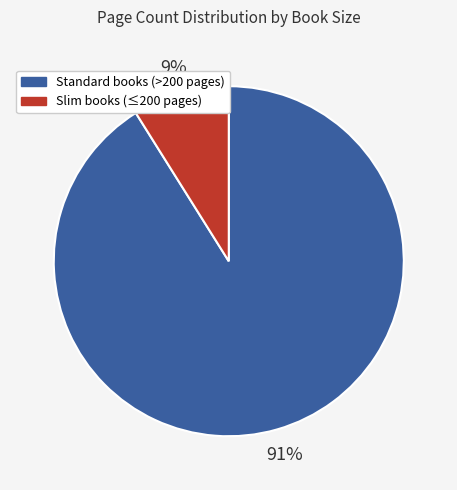

True or false: Slim books (≤200 pages) accounts for 9% of the total.

True